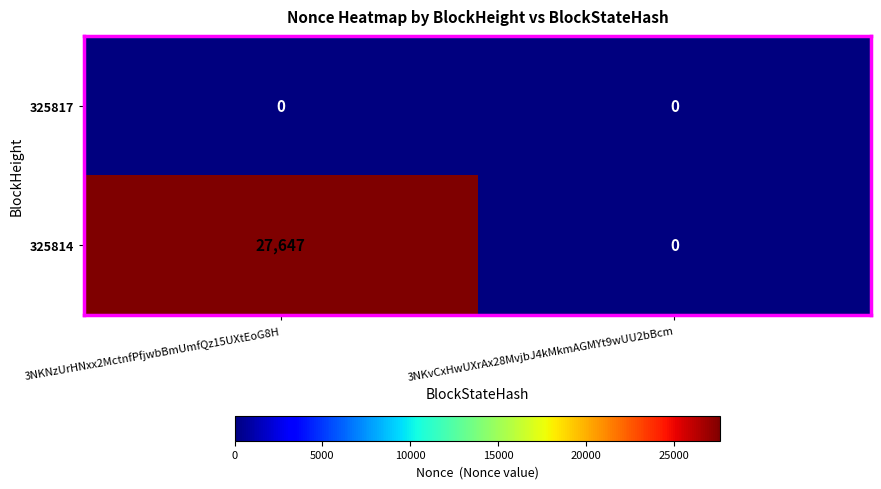

Which series has the largest total across all categories?

325814